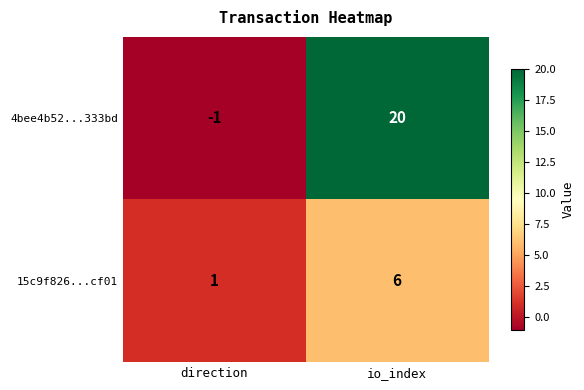

Which category has the lowest value across all series?

direction